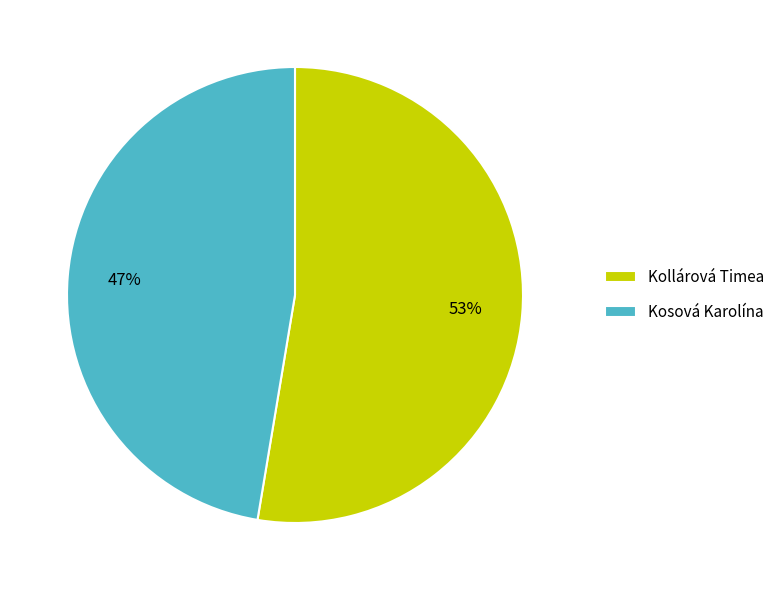

Which has a higher value, Kosová Karolína or Kollárová Timea?

Kollárová Timea